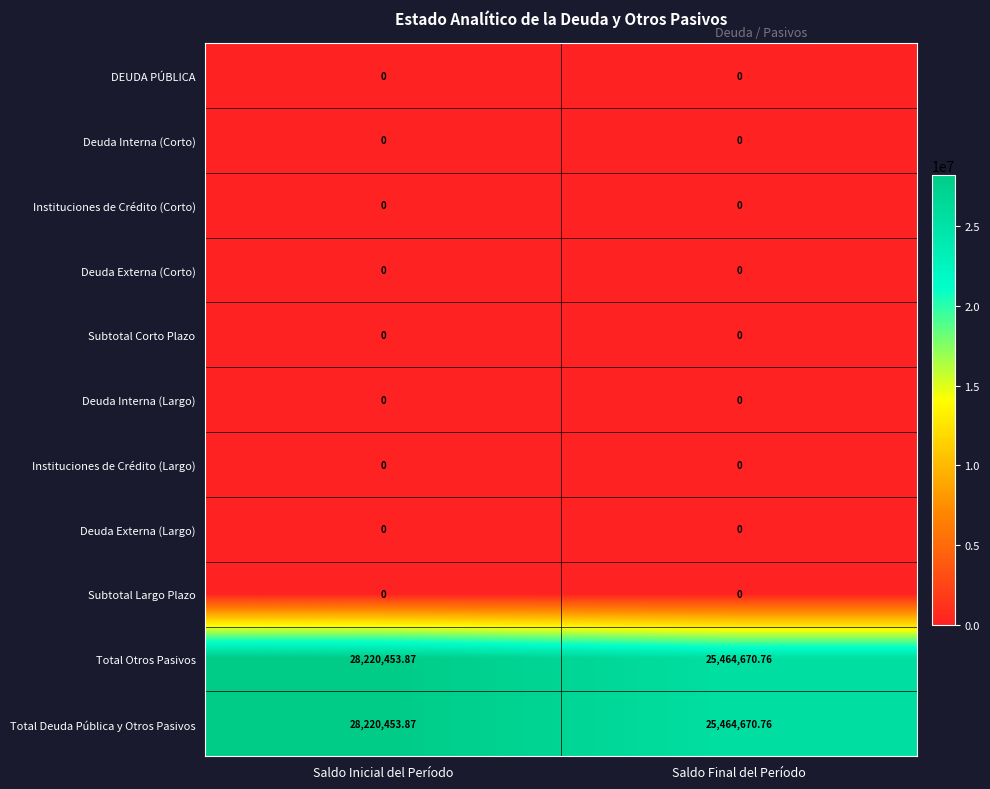

At which category is the sum across all series the highest?

Saldo Inicial del Período